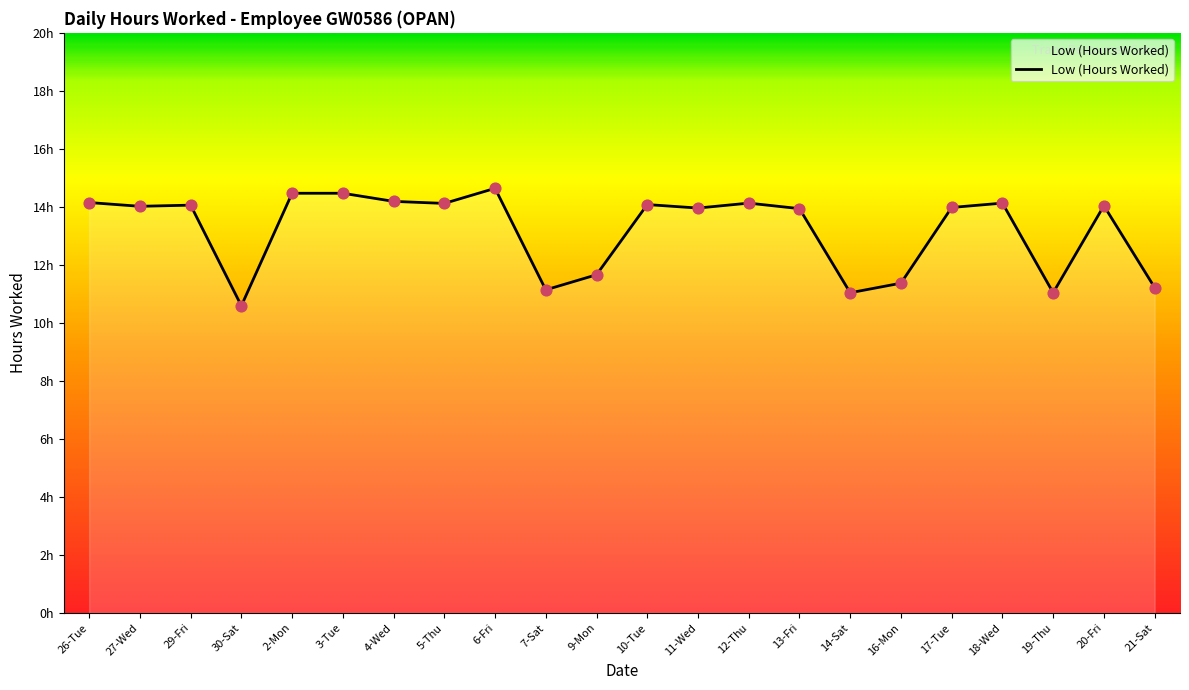

Which has a higher value, 26-Tue or 19-Thu?

26-Tue